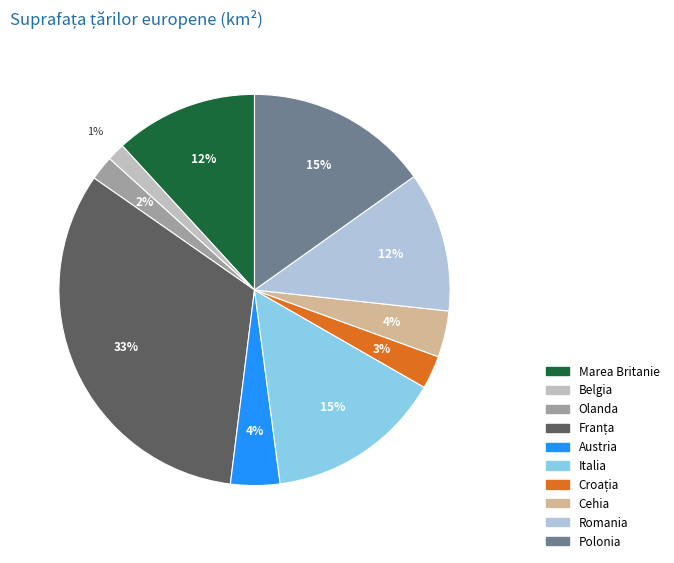

What percentage is the Cehia slice, to the nearest percent?

4%